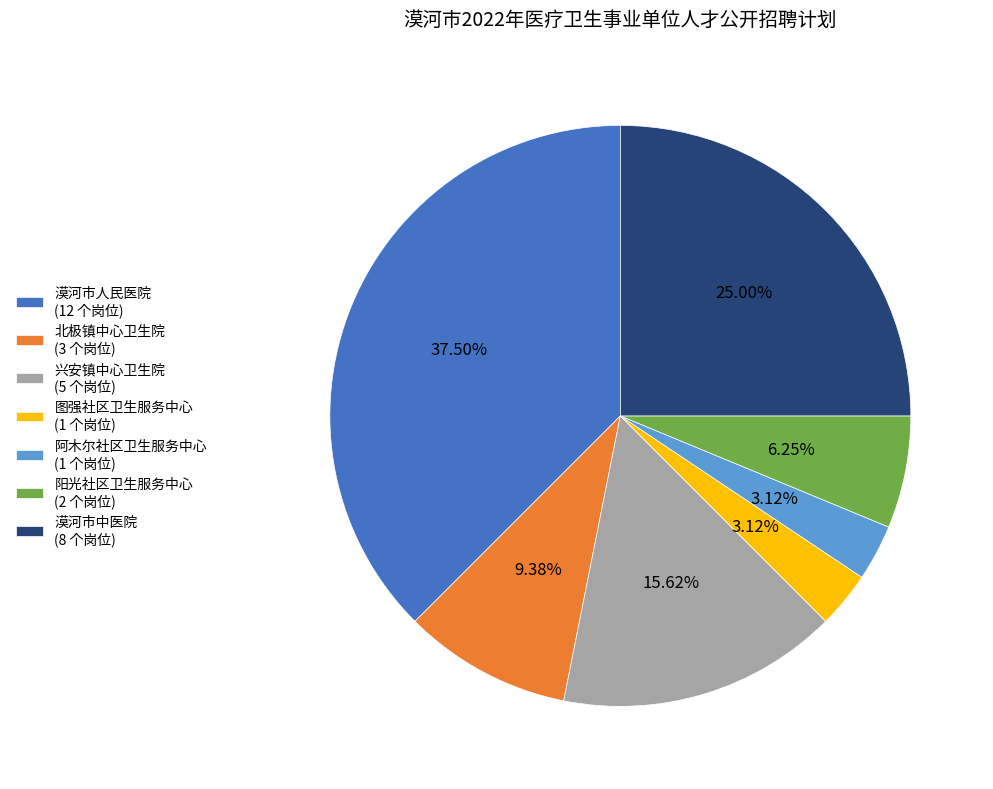

What percentage is NOT represented by 漠河市中医院?

75.0%